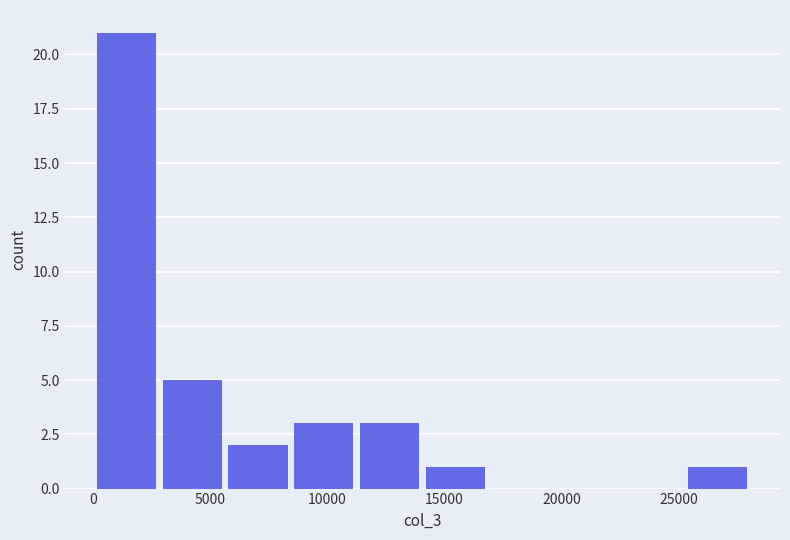

Over which range of the x-axis is the bar tallest?

0 to 3000